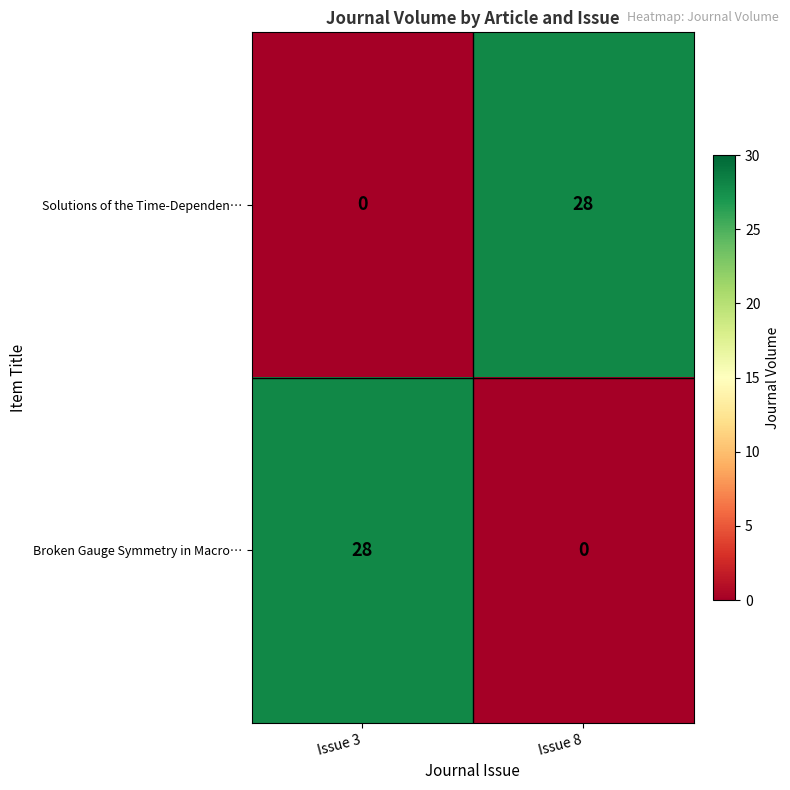

The Broken Gauge Symmetry in Macro… series shows -10 at Issue 8. True or false?

False